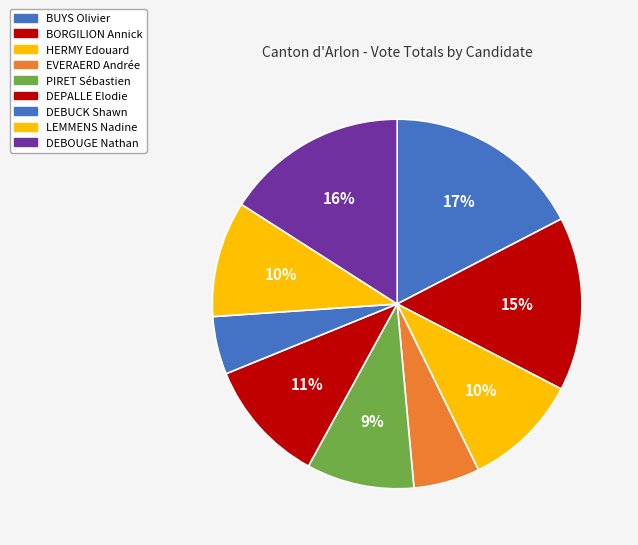

Which slice is the largest?

BUYS Olivier